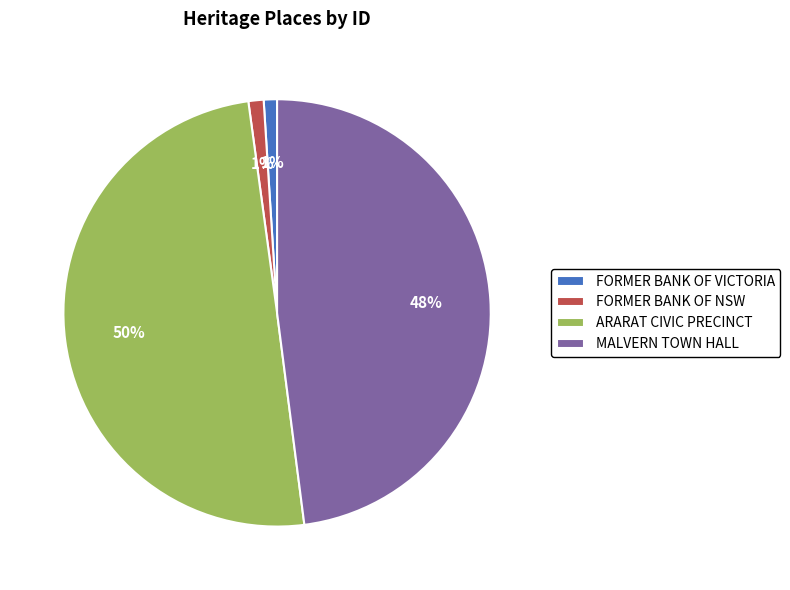

What is the largest slice in the pie chart?

ARARAT CIVIC PRECINCT